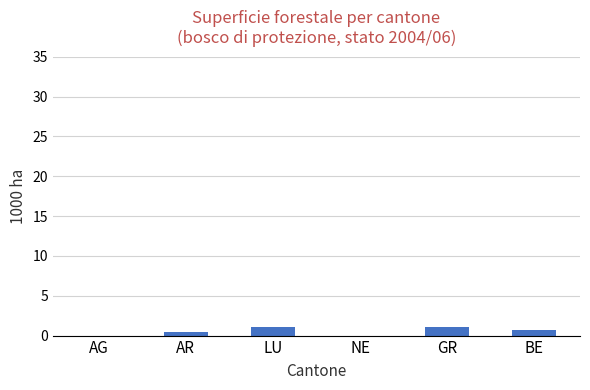

The value at GR is 1.1. True or false?

True